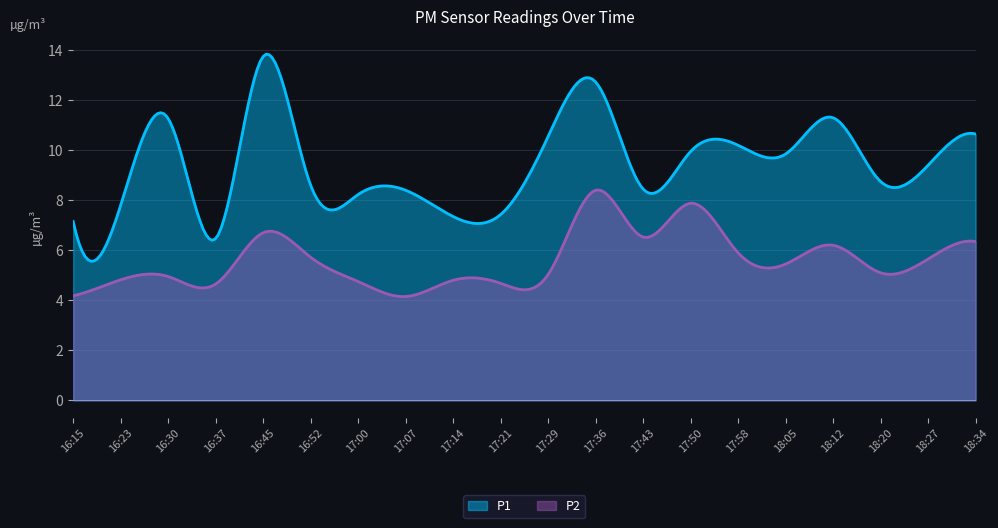

Which has a higher value, 17:07 or 16:52?

16:52